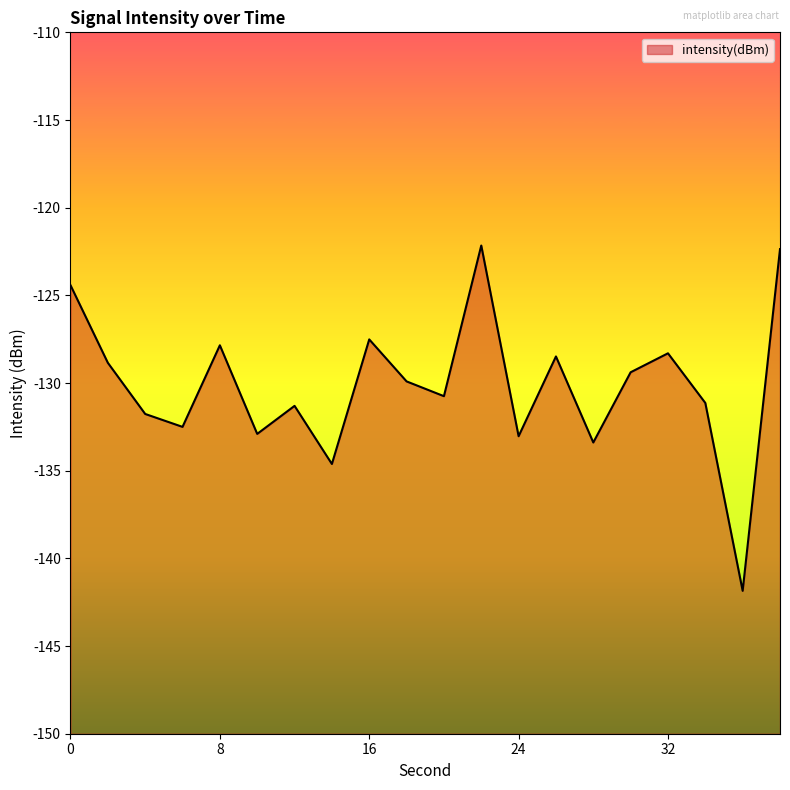

What is the value of the 14th point from the left?

-128.5